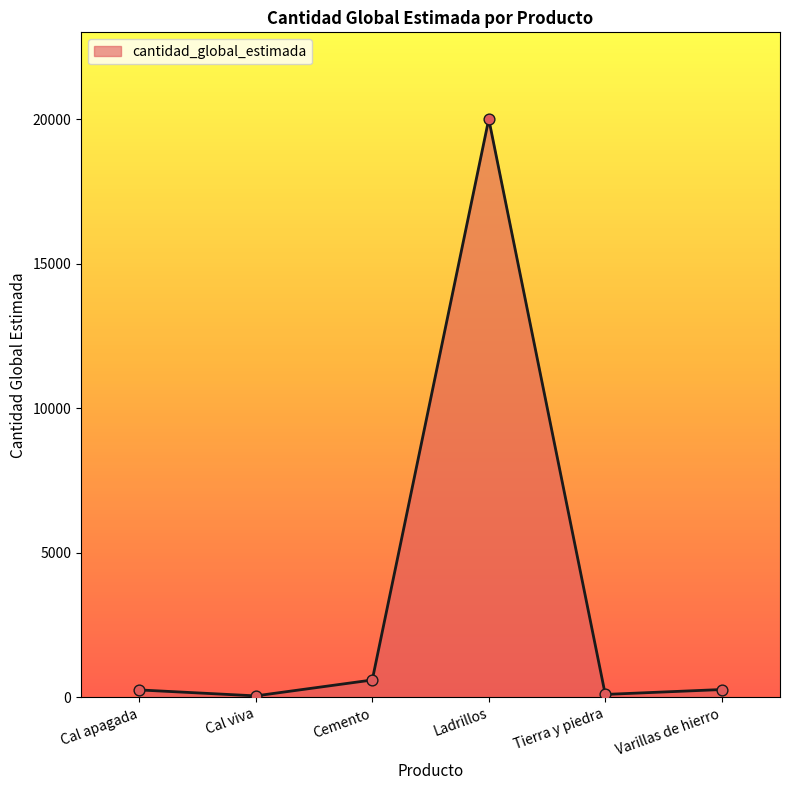

What is the change in value from Cemento to Ladrillos?

+19400